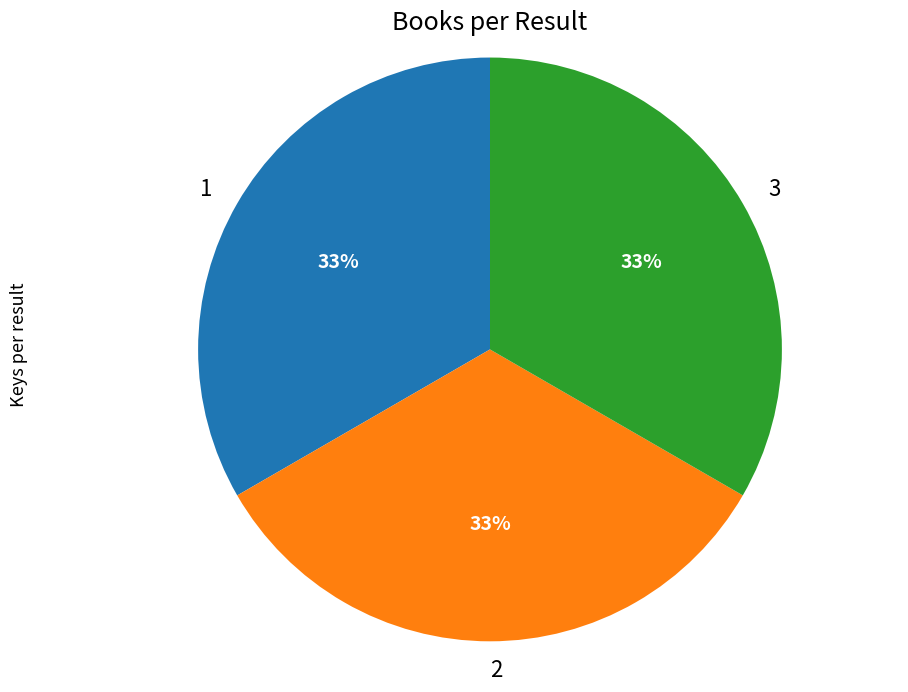

Is it true that 2 is 33% of the pie?

True